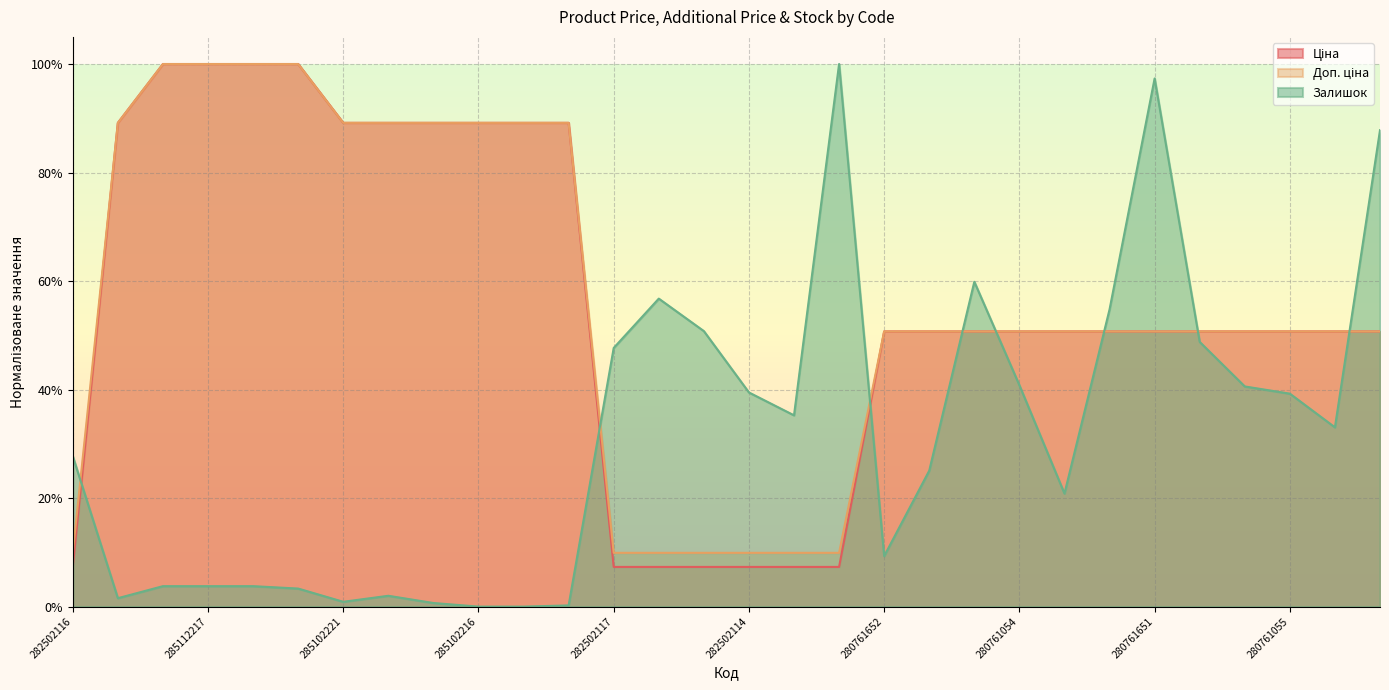

What is the sum of the Доп. ціна values at 282502116 and 280761650?

0.6